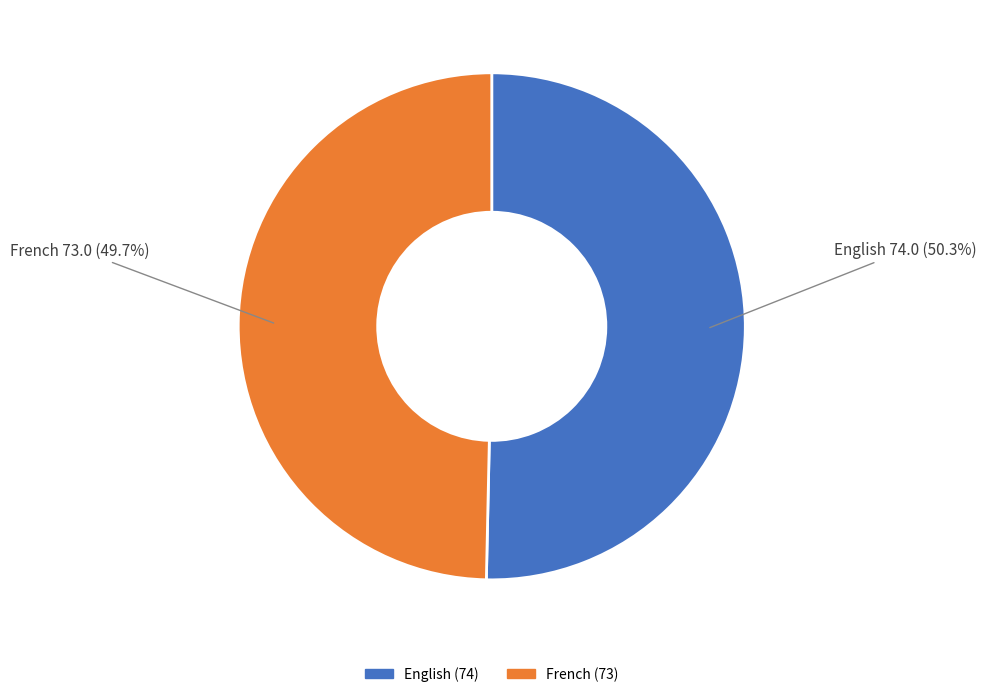

To the nearest percent, what percentage of the pie is English?

50%